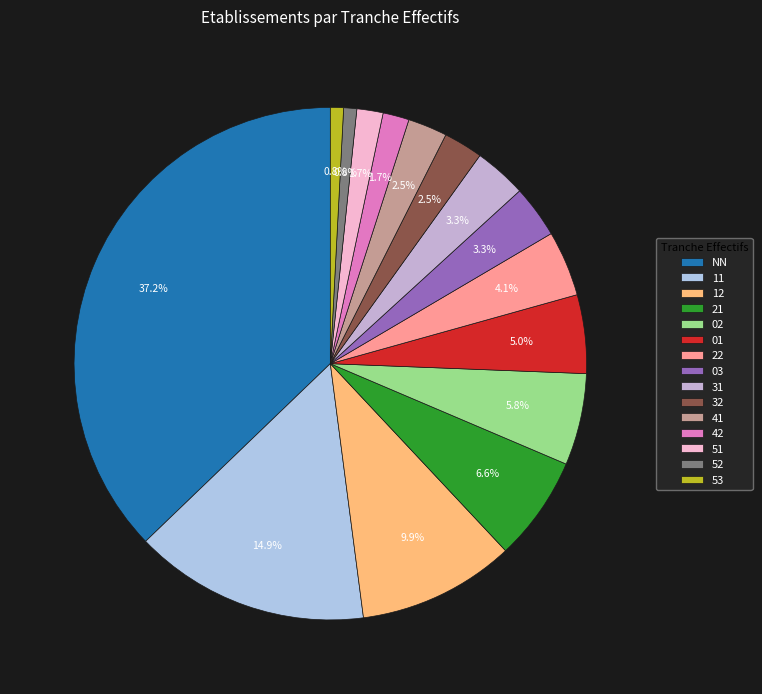

Is there any slice that represents more than half of the pie?

No